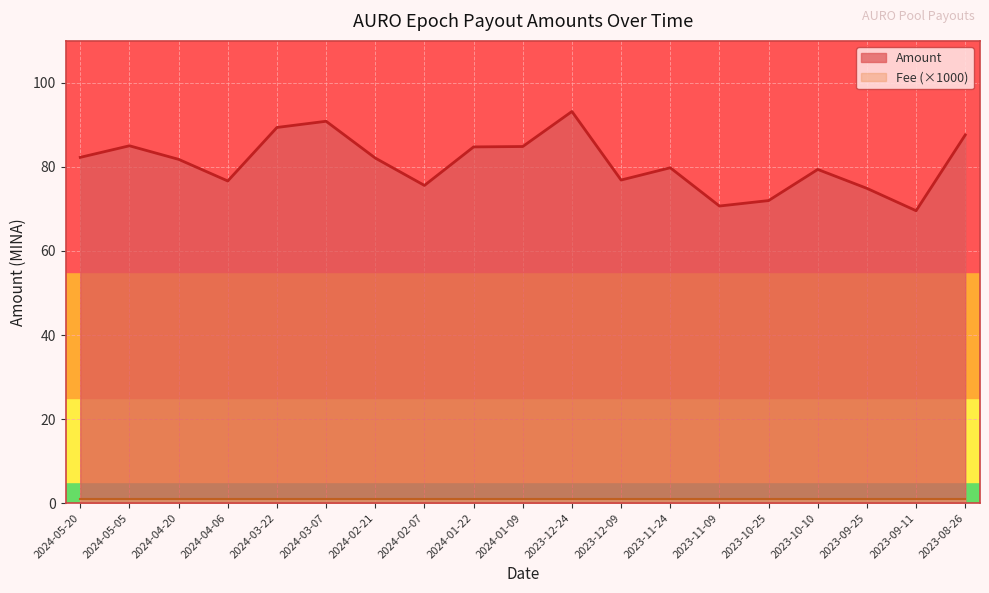

What is the change in value from 2024-05-20 to 2023-08-26?

+5.3